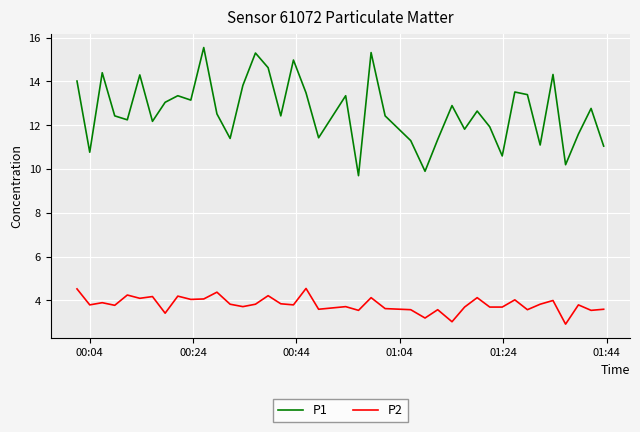

True or false: P2 and P1 cross at least once.

False